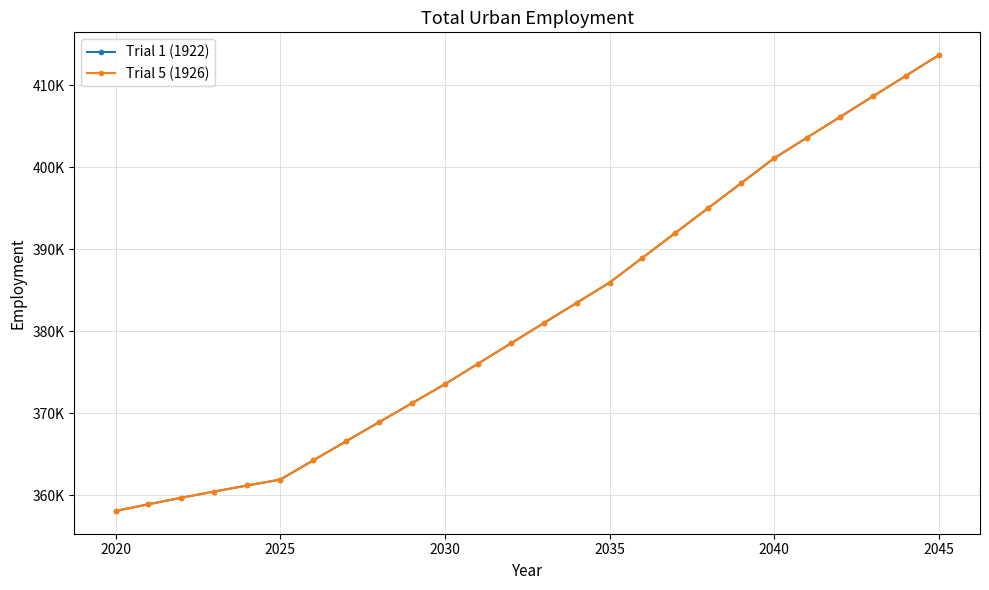

Which series has the widest spread of values?

Trial 1 (1922)